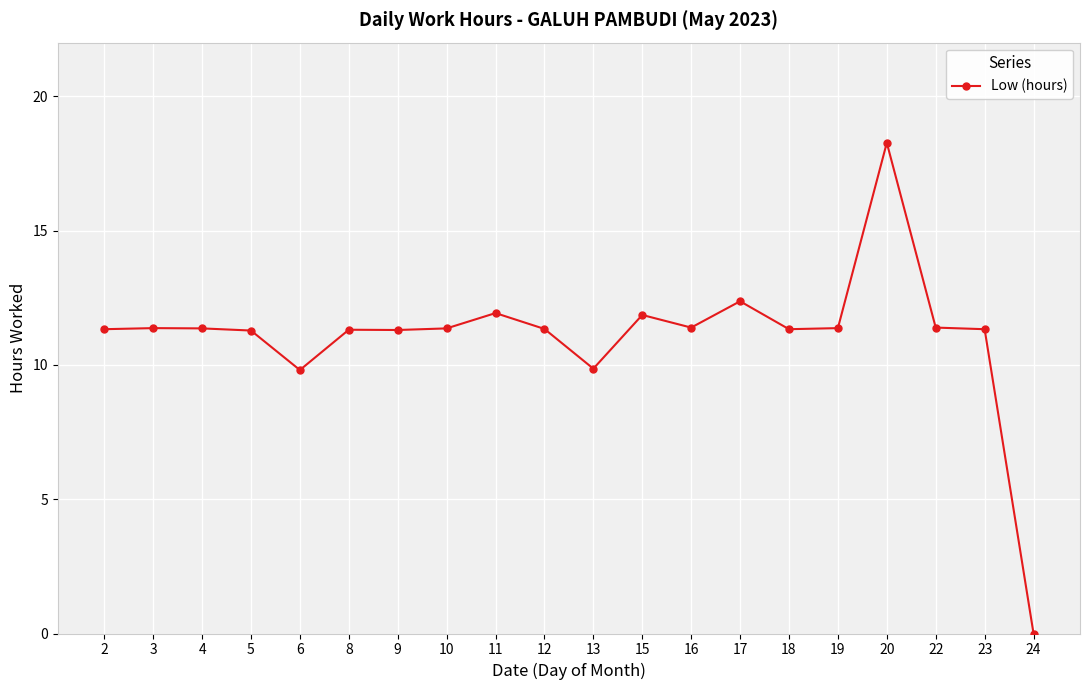

How many lines are shown in the chart?

1